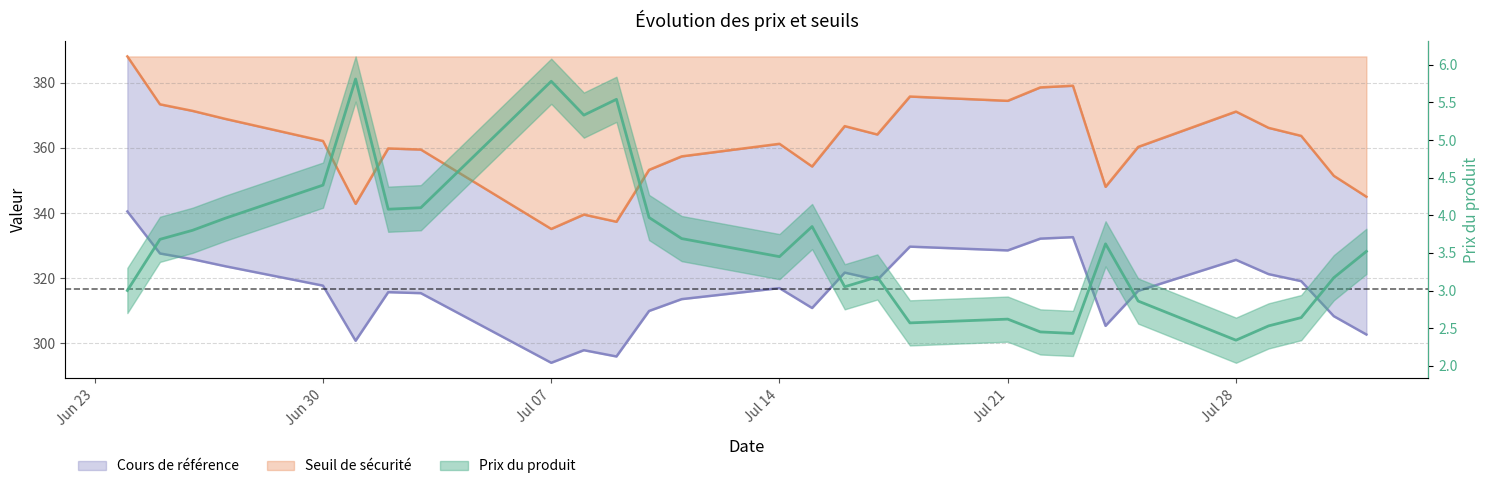

Reading left to right, what are all the values shown in this chart?

Prix du produit: 3.0	3.7	3.8	4.0	4.4	5.8	4.1	4.1	5.8	5.3	5.5	4.0	3.7	3.5	3.9	3.0	3.2	2.6	2.6	2.5	2.4	3.6	2.9	2.3	2.5	2.6	3.2	3.5
Seuil de sécurité: 388.1	373.4	371.4	368.9	362.1	342.8	359.8	359.5	335.1	339.5	337.3	353.3	357.4	361.3	354.3	366.7	364.1	375.8	374.5	378.6	379.1	348.0	360.3	371.2	366.2	363.7	351.4	345.0
Cours de référence: 340.5	327.6	325.8	323.6	317.7	300.7	315.6	315.4	293.9	297.8	295.9	309.9	313.5	316.9	310.8	321.7	319.4	329.6	328.5	332.1	332.6	305.3	316.1	325.6	321.2	319.0	308.3	302.6